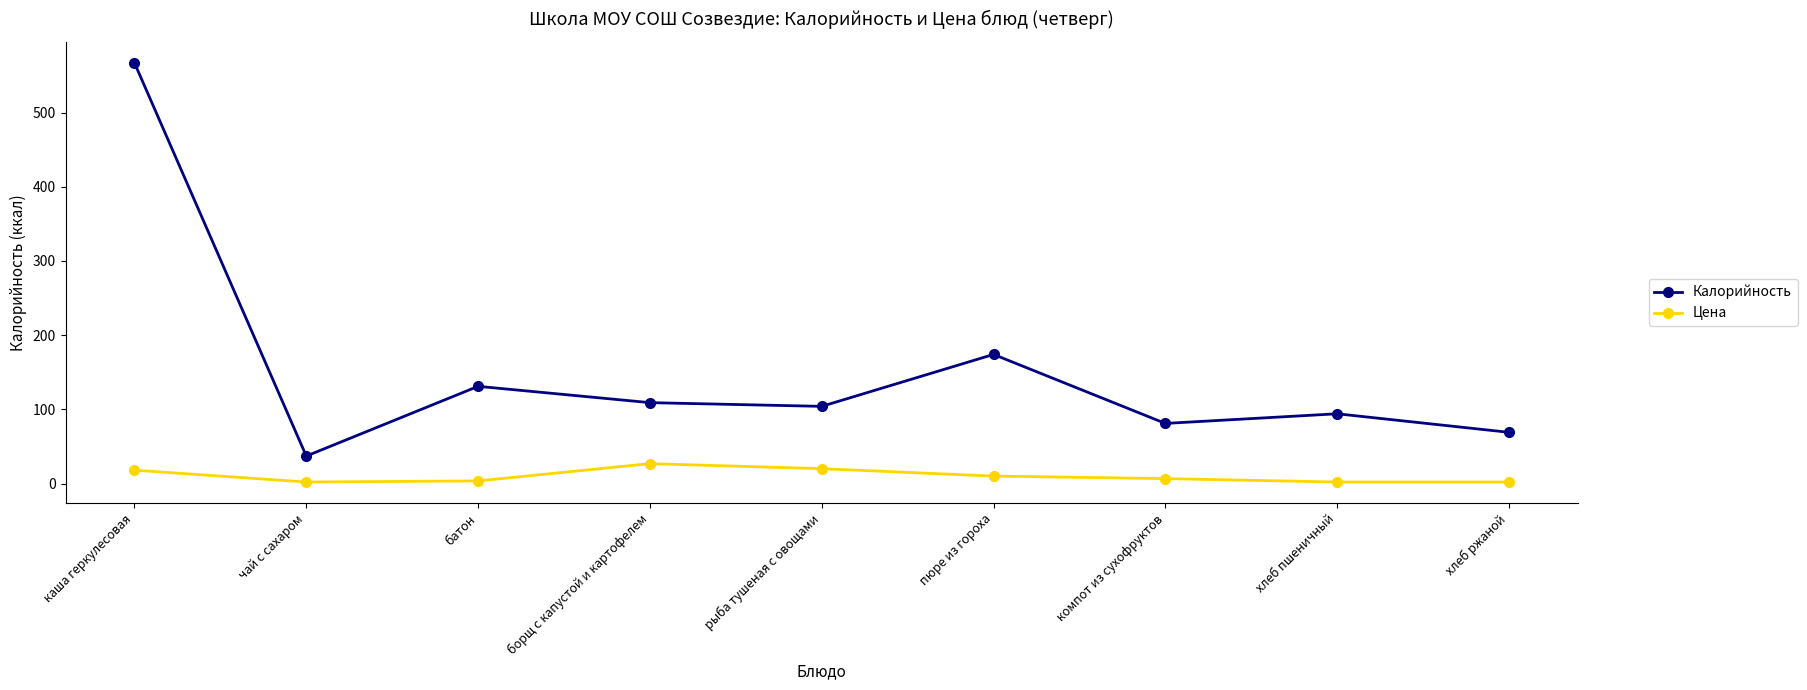

Is the value of Цена at хлеб пшеничный greater than the value of Калорийность at компот из сухофруктов?

No